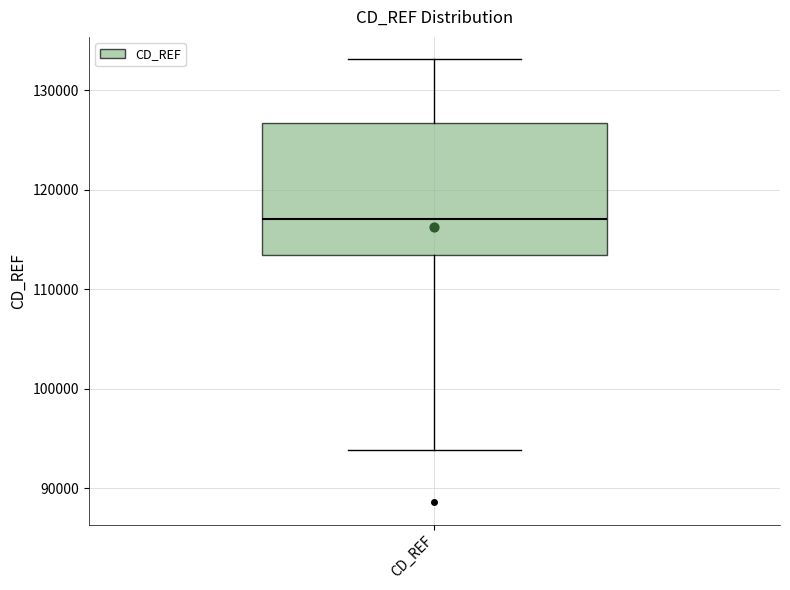

Transcribe this box plot: give where the median line is, the range the box spans, and where the two whiskers end, as read against the y-axis. The values are not printed on the chart, so give them approximately, as read against the axis.

median 117000, box 113000 to 127000, whiskers 94000 to 133000